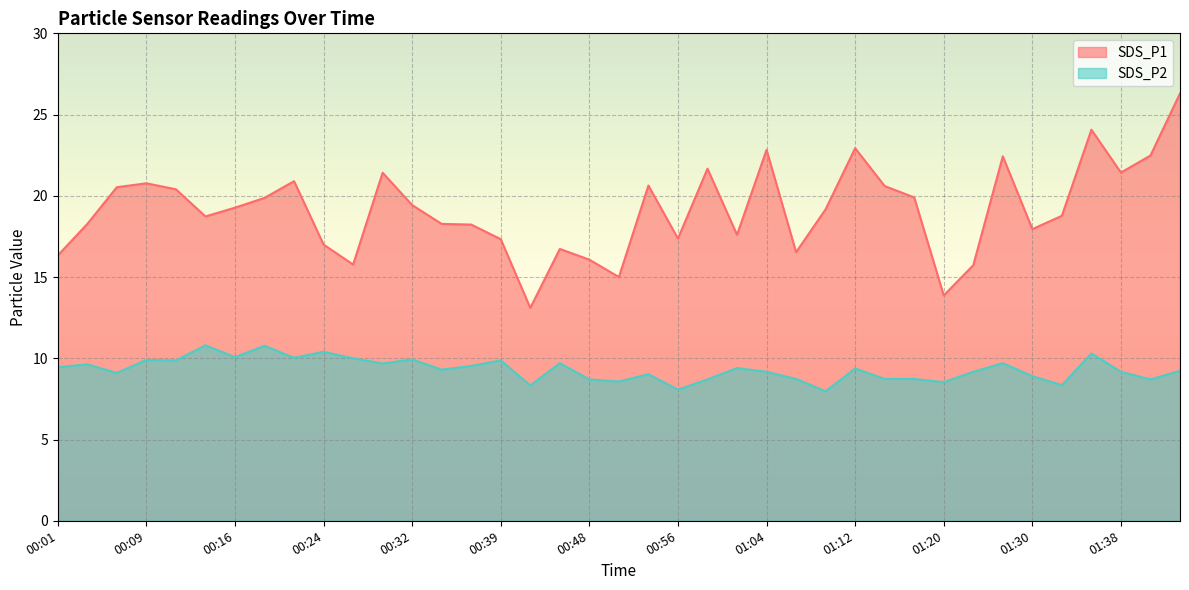

At which category does SDS_P1 reach its first local valley?

00:14